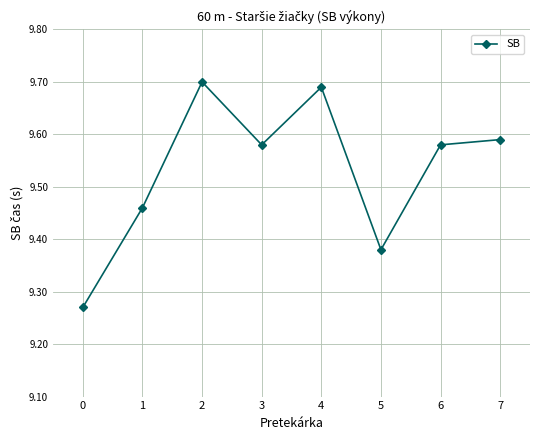

Count the values in the range 9 to 10.

8